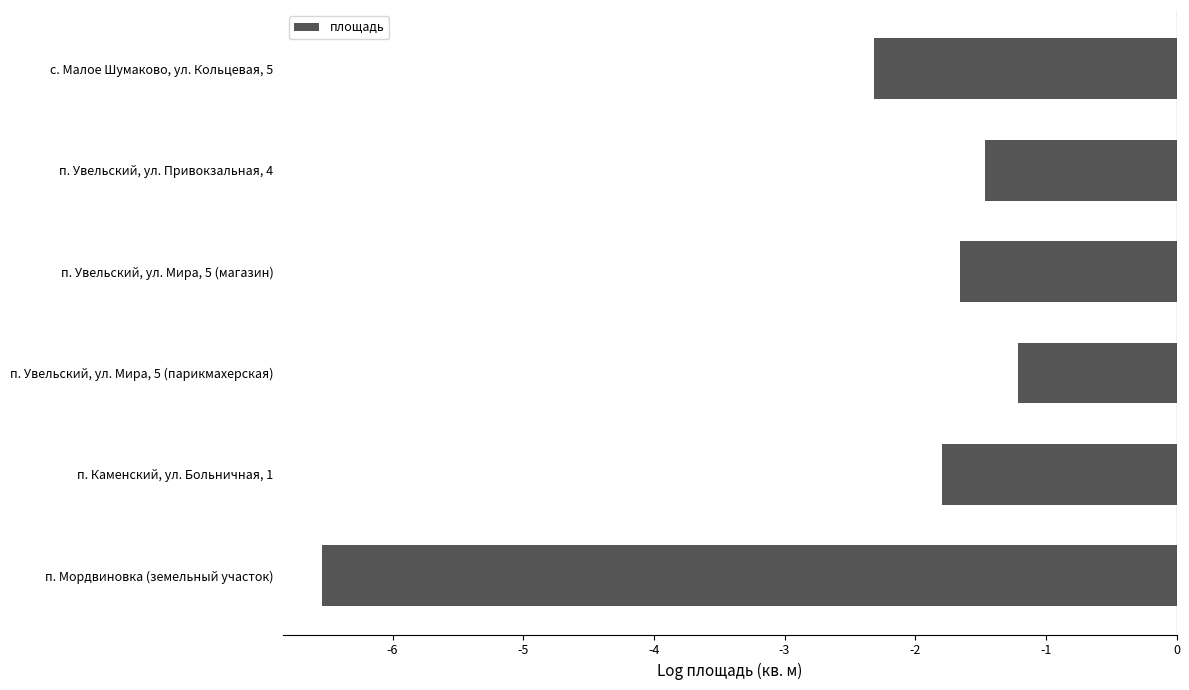

Reading top to bottom, extract all data points from this chart.

-2.3	-1.5	-1.7	-1.2	-1.8	-6.5